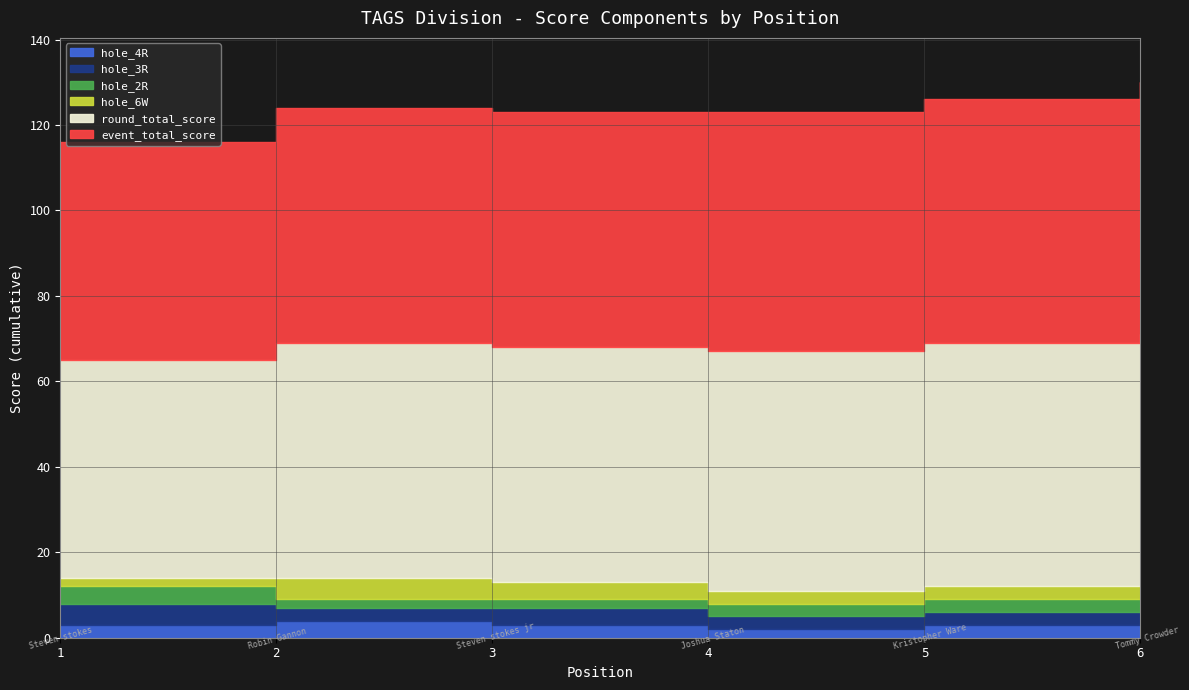

The round_total_score series shows 56 at 4. True or false?

True